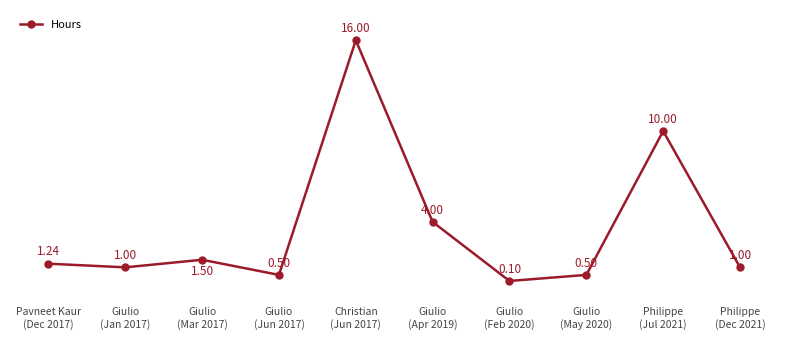

Count the number of data series in this chart.

1